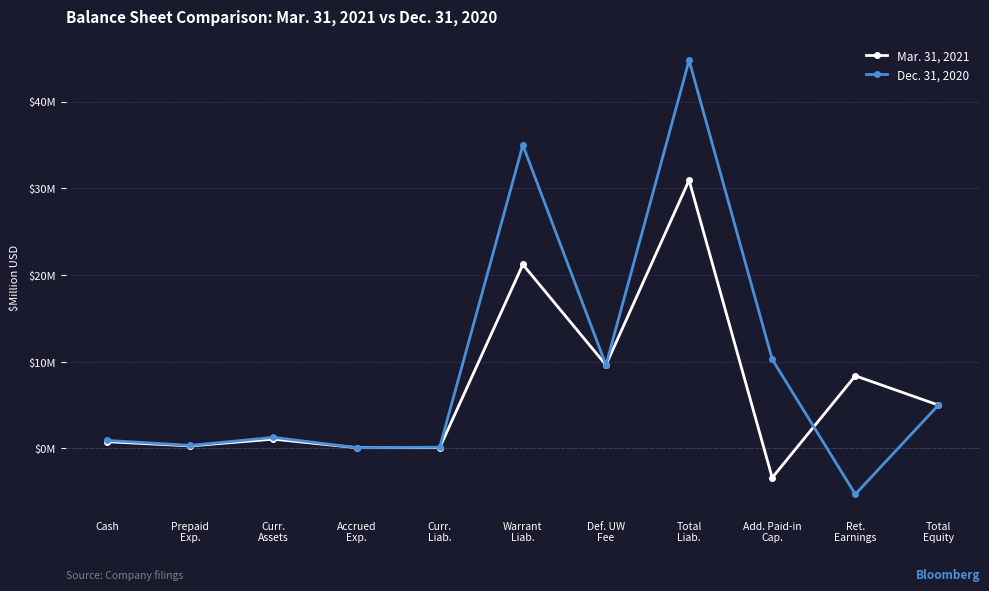

Does the chart have visible grid lines?

Yes